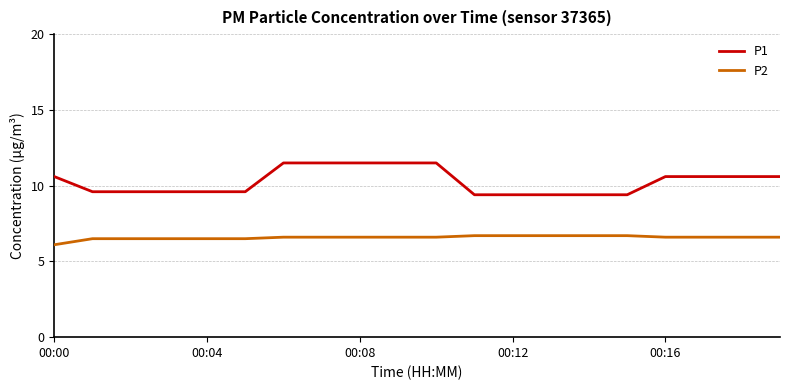

What is the difference between the maximum and minimum values in the P2 series?

0.6